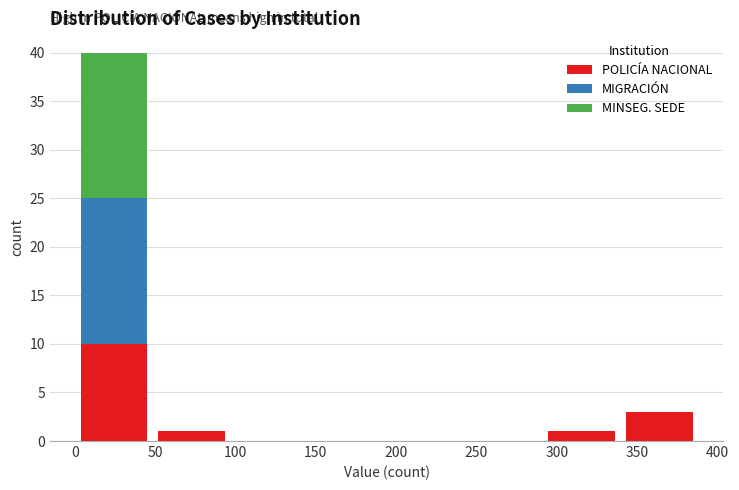

Reading left to right, list every stacked bar in this chart as the range it spans on the x-axis followed by its total height. Neither the bar edges nor the heights are printed on the chart, so give them approximately, as read against the axes.

0.0 to 48.5: 40
48.5 to 97.0: 1
97.0 to 145.5: 0
145.5 to 194.0: 0
194.0 to 242.5: 0
242.5 to 291.0: 0
291.0 to 339.5: 1
339.5 to 388.0: 3